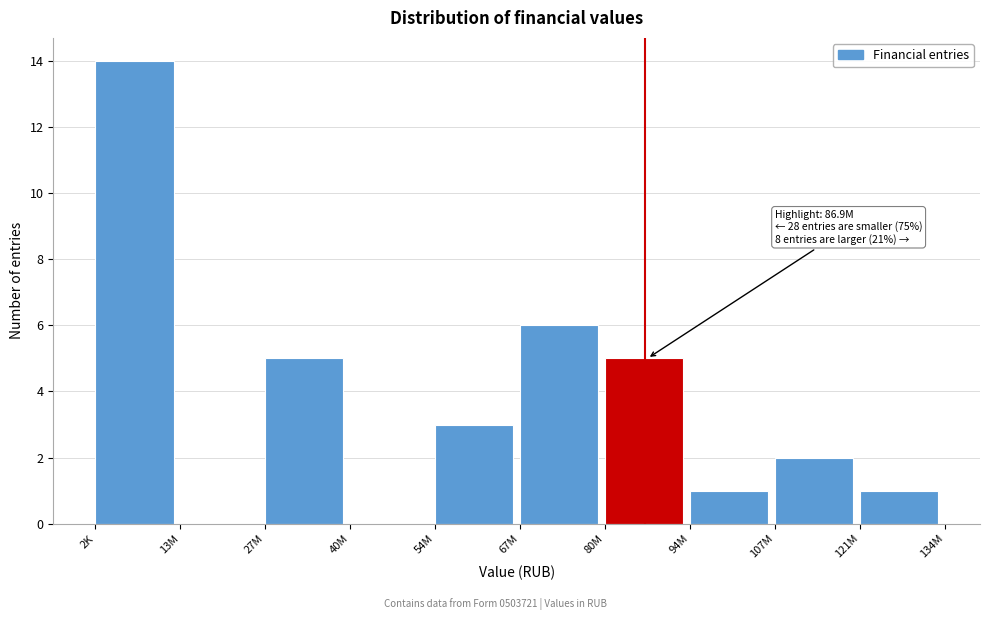

Reading left to right, transcribe all the data shown in this chart.

2K=14	13M=0	27M=5	40M=0	54M=3	67M=6	80M=5	94M=1	107M=2	121M=1